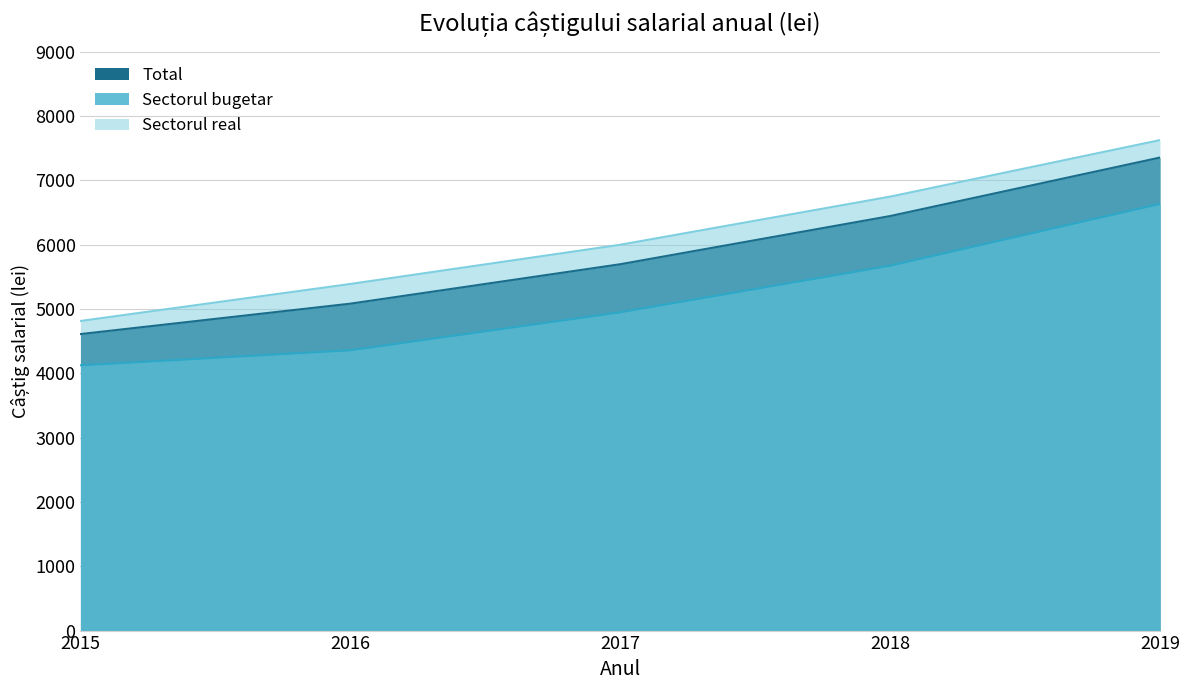

True or false: Sectorul bugetar and Sectorul real cross at least once.

False